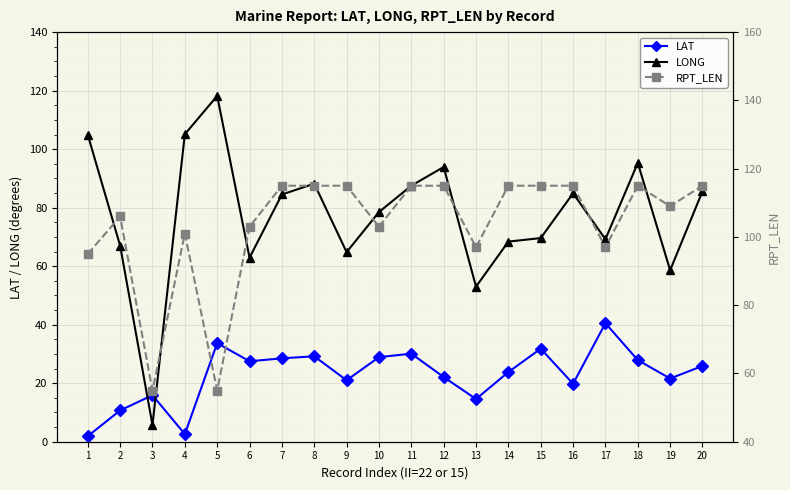

Rank the series by their average value, from lowest to highest.

LAT, LONG, RPT_LEN